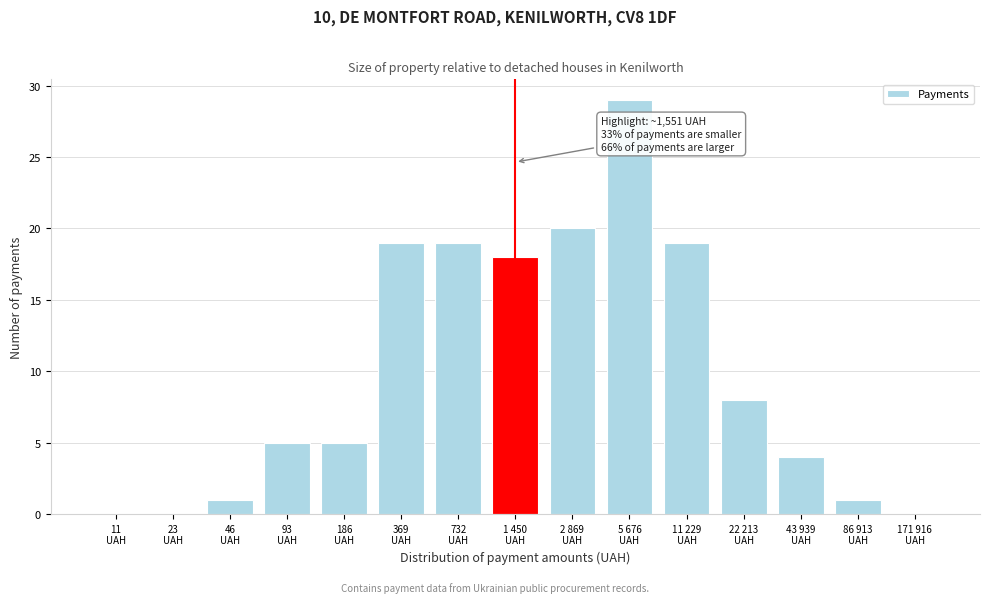

What is the maximum value shown in the chart?

29